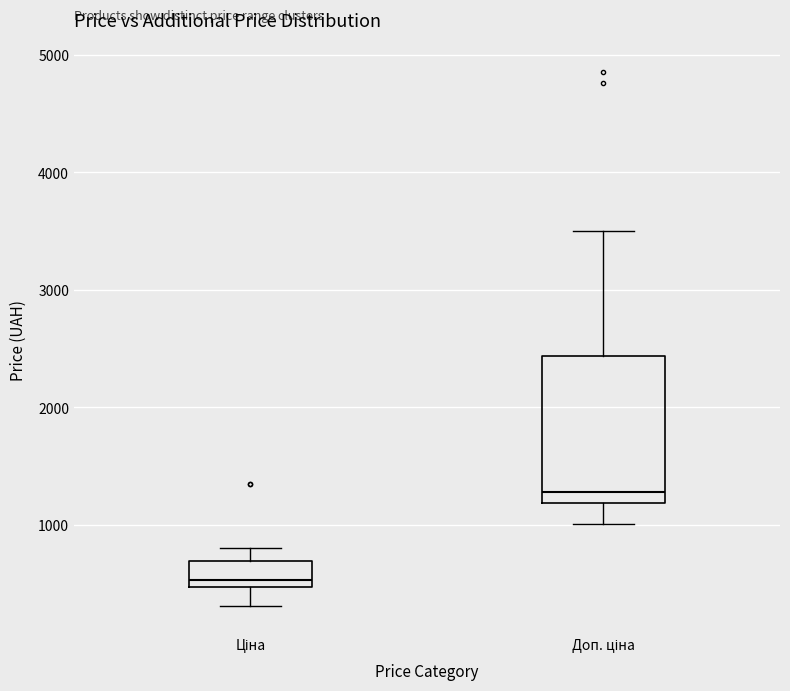

Reading left to right, transcribe this box plot: for each box, give where its median line is, the range the box spans, and where its two whiskers end, as read against the y-axis. The values are not printed on the chart, so give them approximately, as read against the axis.

Ціна: median 500 (just above the box's lower edge), box 500 to 700, whiskers 300 to 800
Доп. ціна: median 1300, box 1200 to 2400, whiskers 1000 to 3500